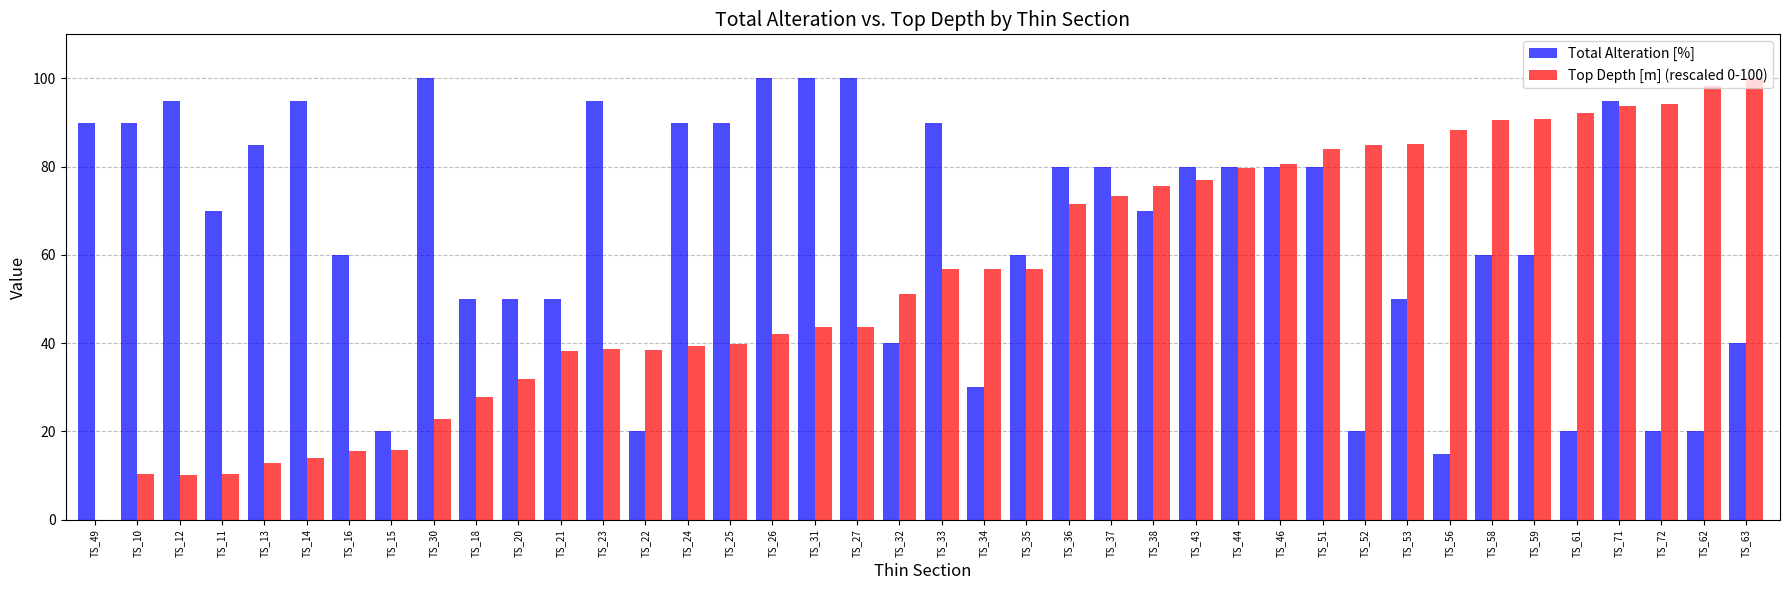

What is the maximum value shown in the chart?

100.0